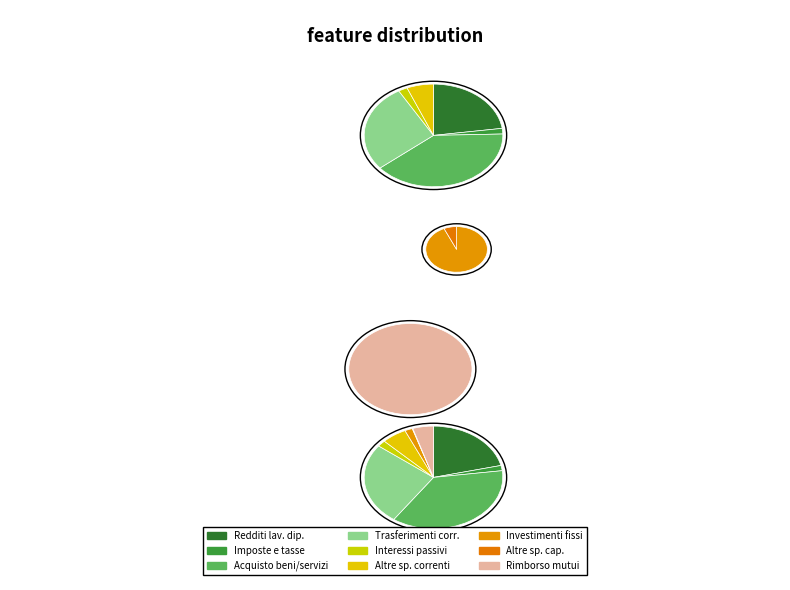

The Redditi da lavoro dipendente slice represents 7% of the pie. True or false?

False